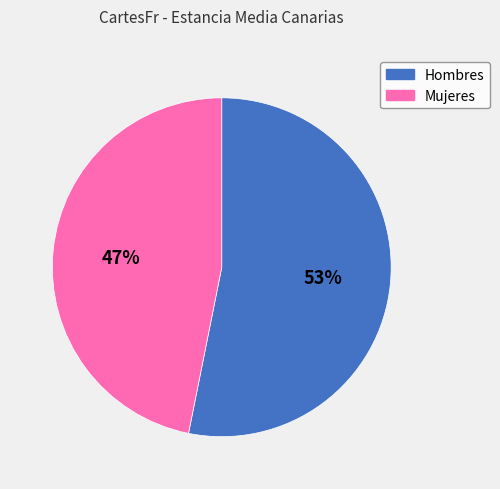

Which slice is the largest?

Hombres